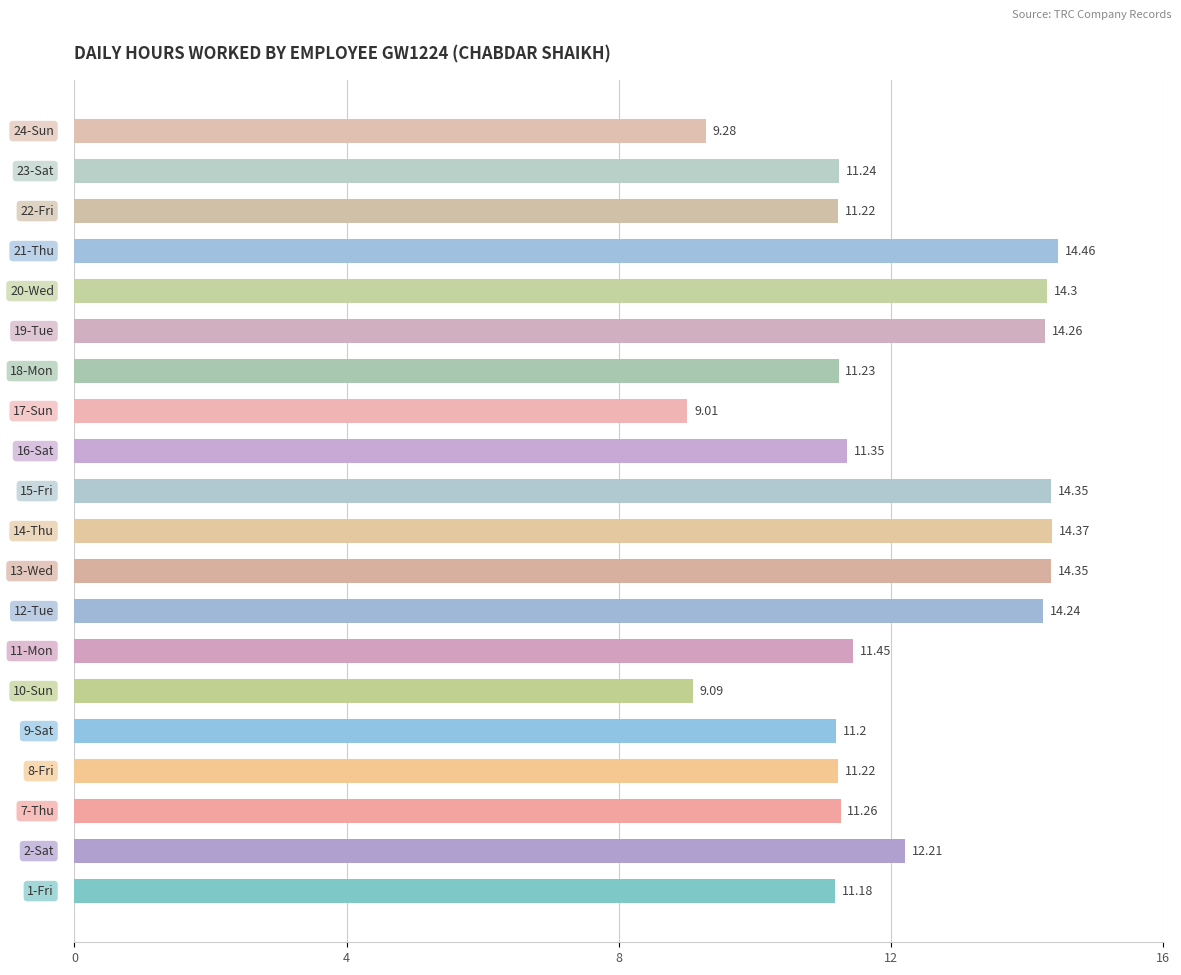

What is the difference between the second highest and minimum values?

5.4